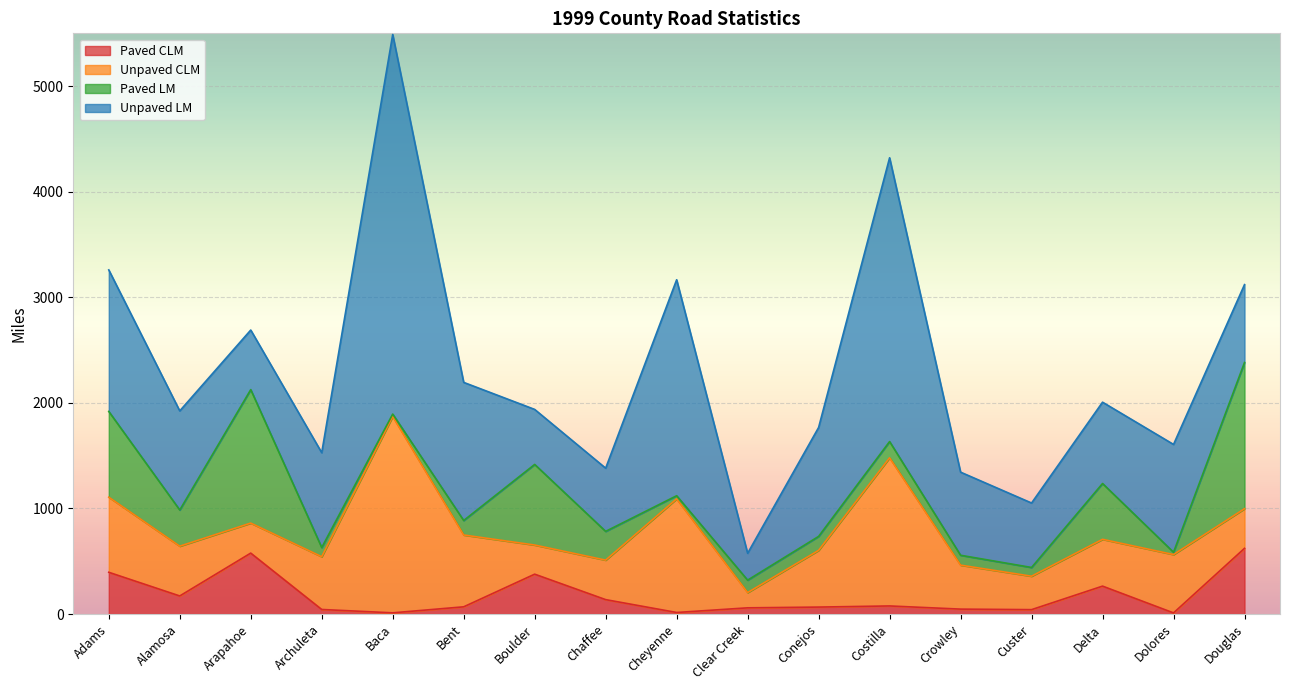

Does the chart display data point markers on the line(s)?

No